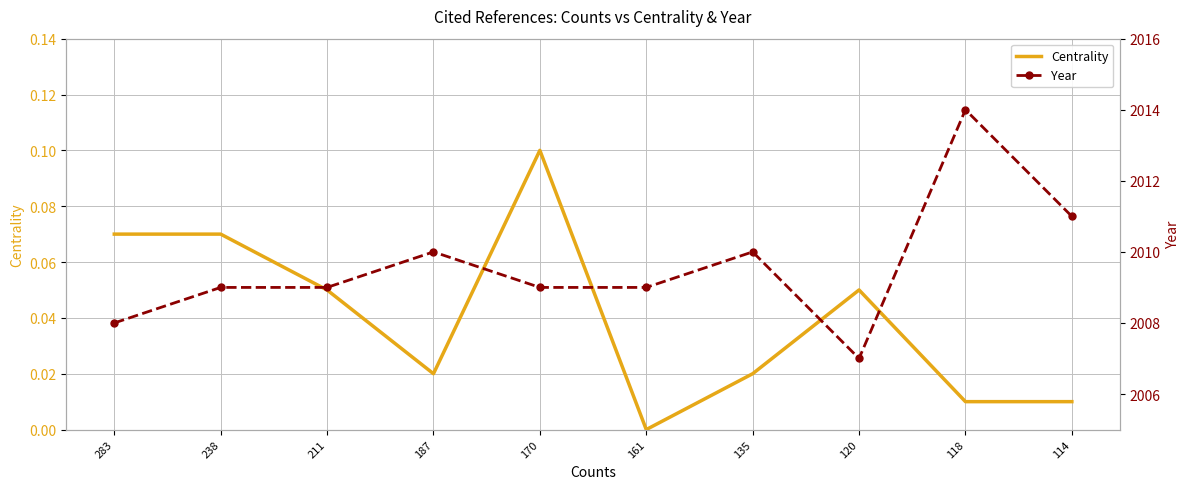

True or false: Year and Centrality cross at least once.

False